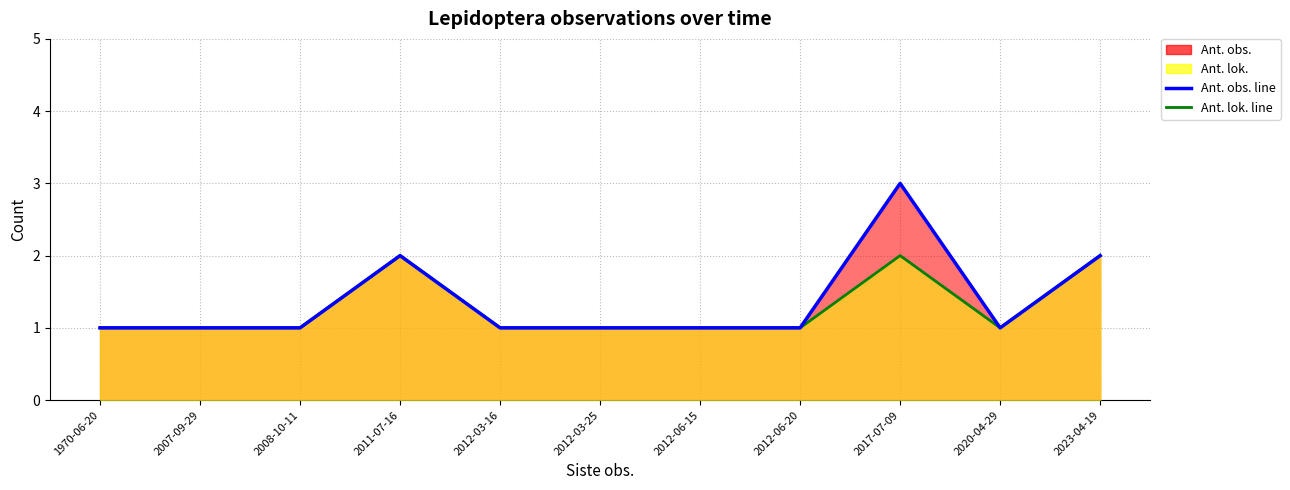

How many interior local peaks does the Ant. lok. series have?

2